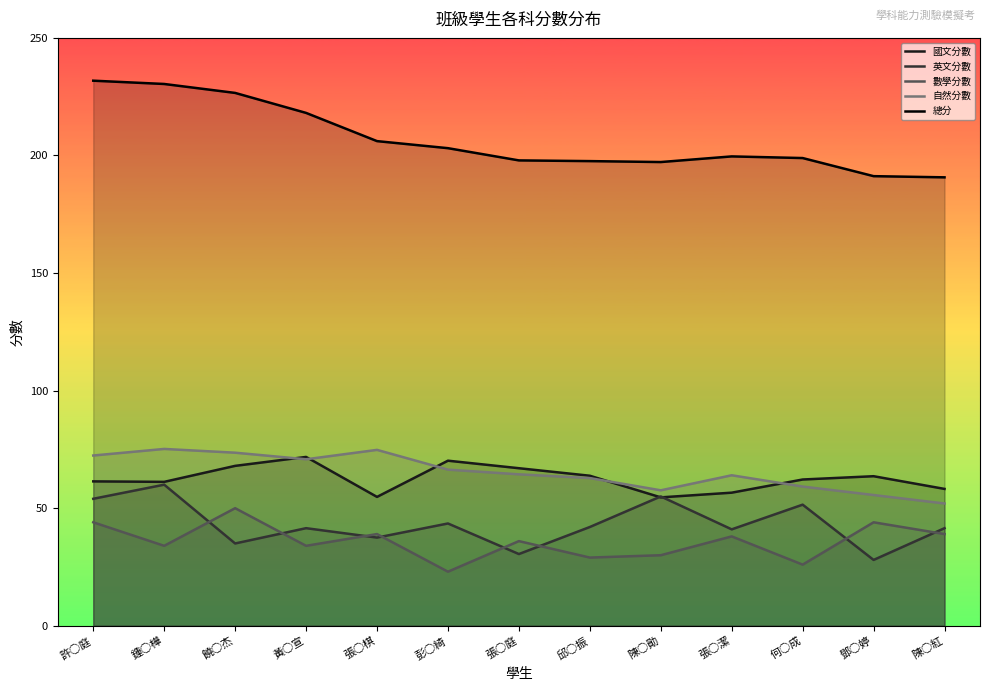

True or false: 英文分數 has more than 1 points higher than both neighbors.

True